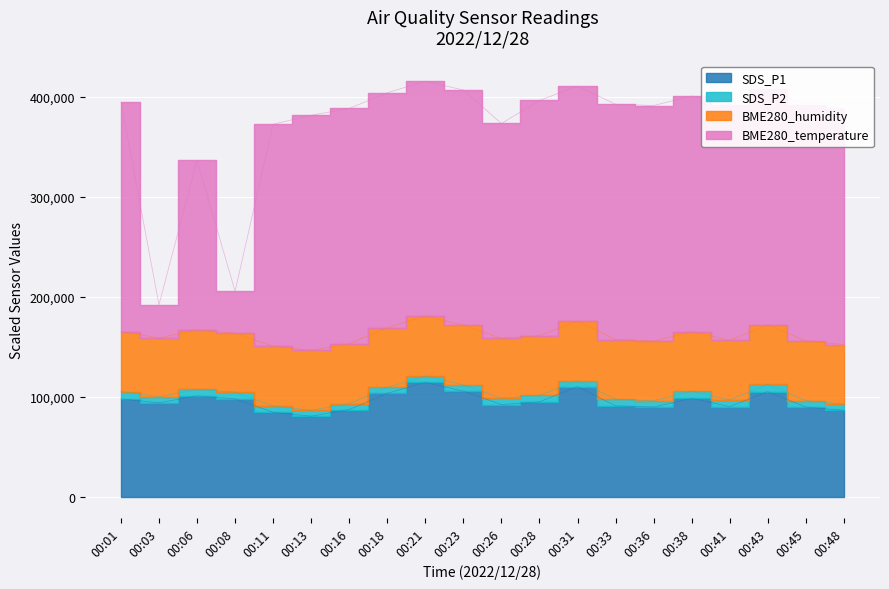

Is the value of SDS_P1 at 00:06 greater than the value of BME280_temperature at 00:31?

No